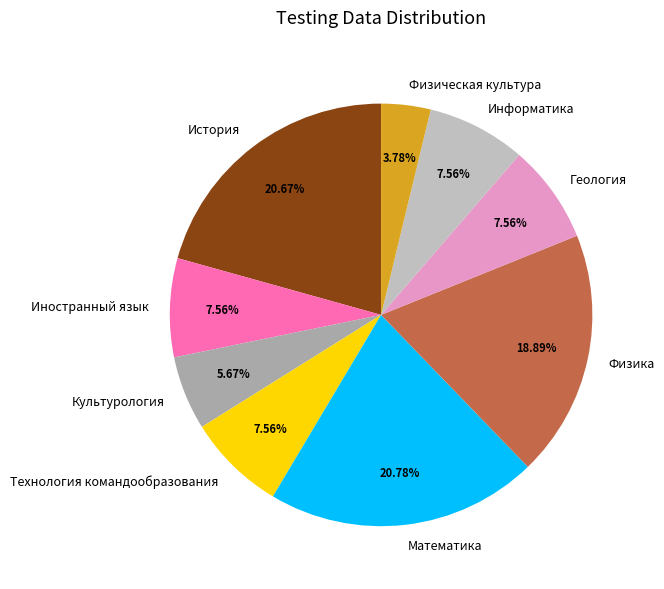

Is the sum of Иностранный язык and Физика greater than half?

No